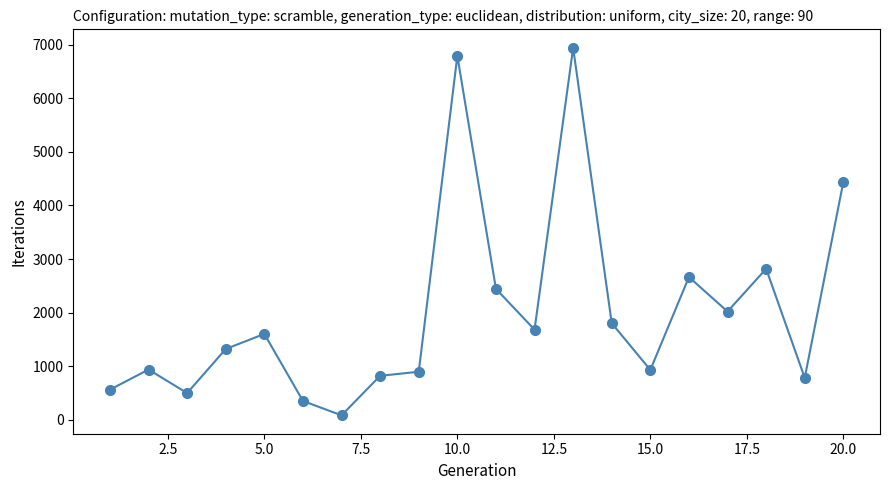

What is the greatest value displayed?

6944.7